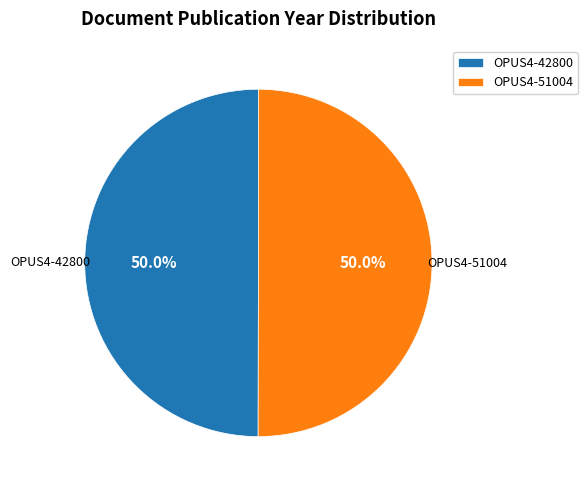

What percentage is NOT represented by OPUS4-51004?

50.0%